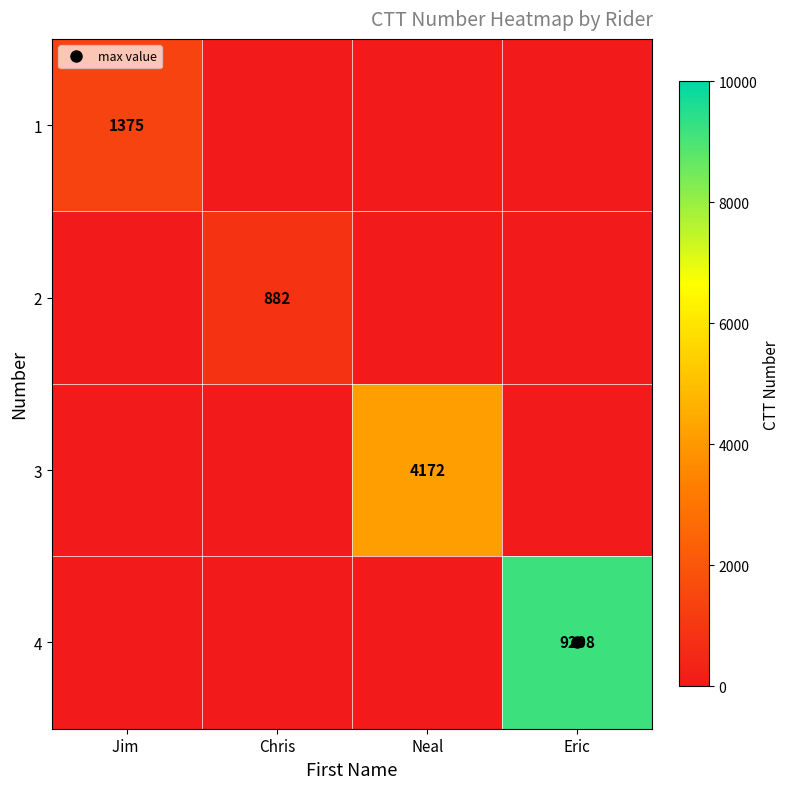

What is the maximum value shown in the chart?

9208.0